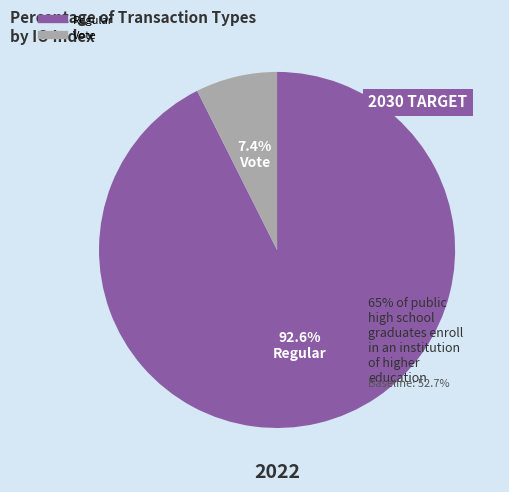

To the nearest percent, what is the average slice percentage?

50%